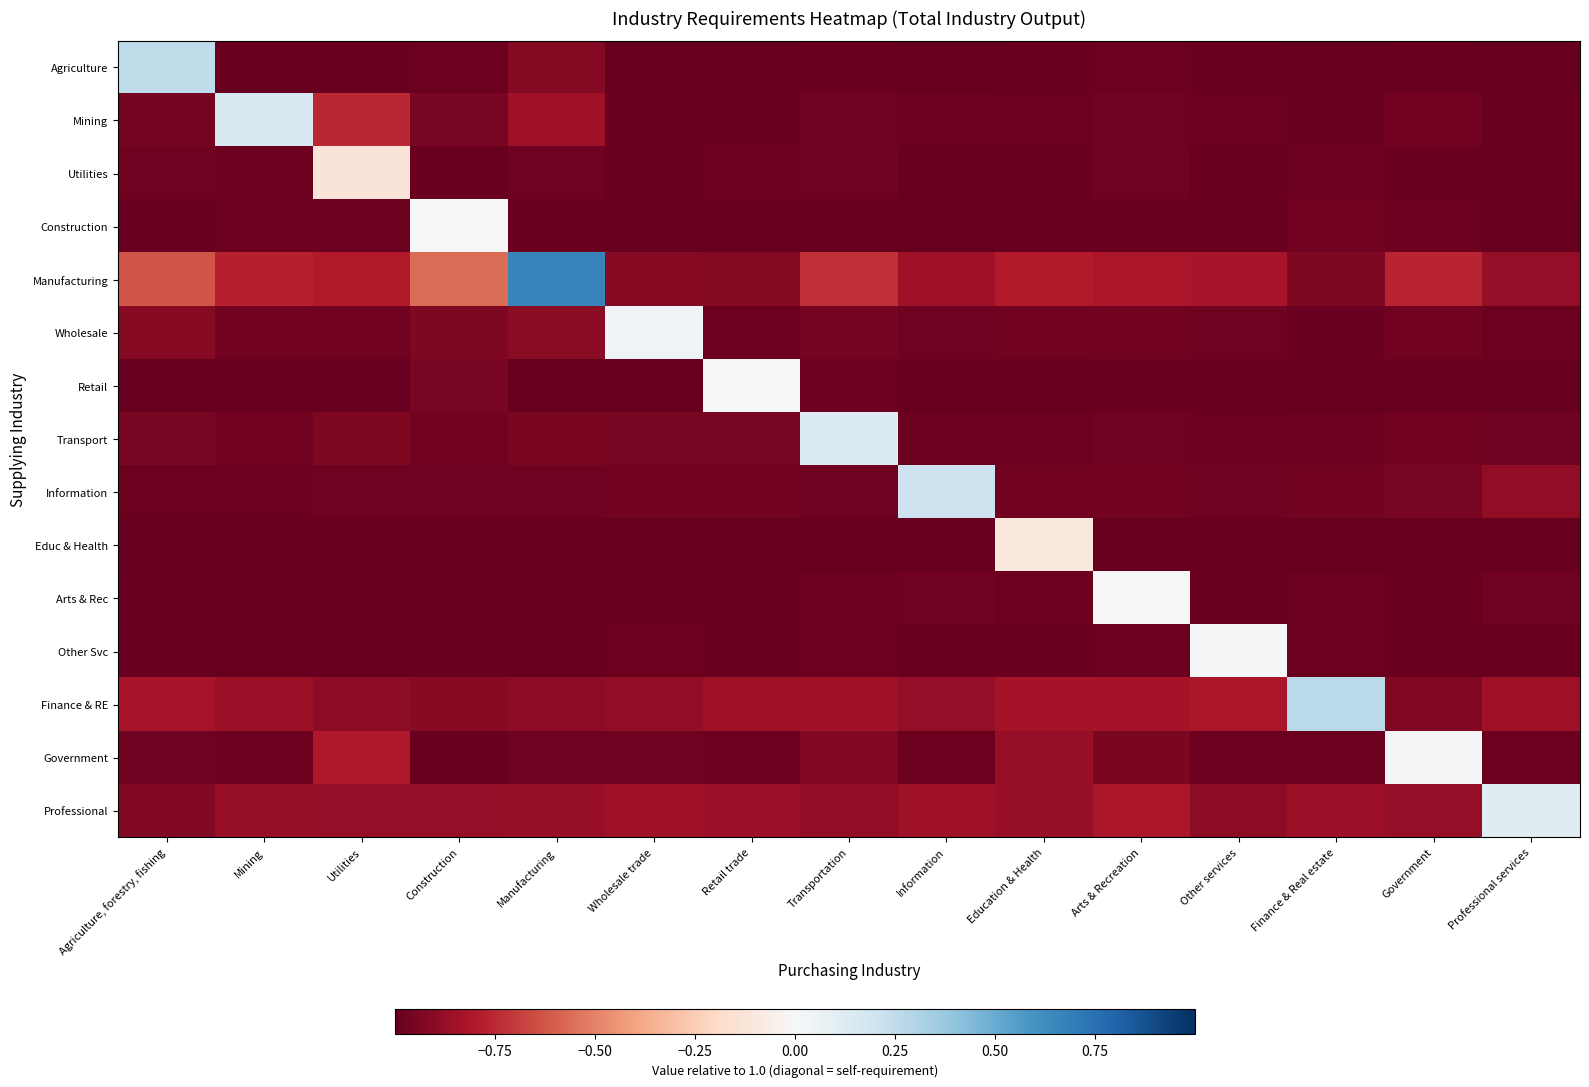

Reading right to left, what are all the values shown in this chart?

Agriculture: Professional services=-1.0	Government=-1.0	Finance & Real estate=-1.0	Other services=-1.0	Arts & Recreation=-1.0	Education & Health=-1.0	Information=-1.0	Transportation=-1.0	Retail trade=-1.0	Wholesale trade=-1.0	Manufacturing=-0.9	Construction=-1.0	Utilities=-1.0	Mining=-1.0	Agriculture, forestry, fishing=0.3
Mining: Professional services=-1.0	Government=-1.0	Finance & Real estate=-1.0	Other services=-1.0	Arts & Recreation=-1.0	Education & Health=-1.0	Information=-1.0	Transportation=-1.0	Retail trade=-1.0	Wholesale trade=-1.0	Manufacturing=-0.9	Construction=-0.9	Utilities=-0.8	Mining=0.2	Agriculture, forestry, fishing=-1.0
Utilities: Professional services=-1.0	Government=-1.0	Finance & Real estate=-1.0	Other services=-1.0	Arts & Recreation=-1.0	Education & Health=-1.0	Information=-1.0	Transportation=-1.0	Retail trade=-1.0	Wholesale trade=-1.0	Manufacturing=-1.0	Construction=-1.0	Utilities=-0.1	Mining=-1.0	Agriculture, forestry, fishing=-1.0
Construction: Professional services=-1.0	Government=-1.0	Finance & Real estate=-1.0	Other services=-1.0	Arts & Recreation=-1.0	Education & Health=-1.0	Information=-1.0	Transportation=-1.0	Retail trade=-1.0	Wholesale trade=-1.0	Manufacturing=-1.0	Construction=0.0	Utilities=-1.0	Mining=-1.0	Agriculture, forestry, fishing=-1.0
Manufacturing: Professional services=-0.9	Government=-0.8	Finance & Real estate=-0.9	Other services=-0.8	Arts & Recreation=-0.8	Education & Health=-0.8	Information=-0.8	Transportation=-0.7	Retail trade=-0.9	Wholesale trade=-0.9	Manufacturing=0.7	Construction=-0.6	Utilities=-0.8	Mining=-0.8	Agriculture, forestry, fishing=-0.6
Wholesale: Professional services=-1.0	Government=-1.0	Finance & Real estate=-1.0	Other services=-1.0	Arts & Recreation=-1.0	Education & Health=-1.0	Information=-1.0	Transportation=-1.0	Retail trade=-1.0	Wholesale trade=0.0	Manufacturing=-0.9	Construction=-0.9	Utilities=-1.0	Mining=-1.0	Agriculture, forestry, fishing=-0.9
Retail: Professional services=-1.0	Government=-1.0	Finance & Real estate=-1.0	Other services=-1.0	Arts & Recreation=-1.0	Education & Health=-1.0	Information=-1.0	Transportation=-1.0	Retail trade=0.0	Wholesale trade=-1.0	Manufacturing=-1.0	Construction=-0.9	Utilities=-1.0	Mining=-1.0	Agriculture, forestry, fishing=-1.0
Transport: Professional services=-1.0	Government=-1.0	Finance & Real estate=-1.0	Other services=-1.0	Arts & Recreation=-1.0	Education & Health=-1.0	Information=-1.0	Transportation=0.1	Retail trade=-0.9	Wholesale trade=-0.9	Manufacturing=-0.9	Construction=-1.0	Utilities=-0.9	Mining=-1.0	Agriculture, forestry, fishing=-0.9
Information: Professional services=-0.9	Government=-1.0	Finance & Real estate=-1.0	Other services=-1.0	Arts & Recreation=-1.0	Education & Health=-1.0	Information=0.2	Transportation=-1.0	Retail trade=-1.0	Wholesale trade=-1.0	Manufacturing=-1.0	Construction=-1.0	Utilities=-1.0	Mining=-1.0	Agriculture, forestry, fishing=-1.0
Educ & Health: Professional services=-1.0	Government=-1.0	Finance & Real estate=-1.0	Other services=-1.0	Arts & Recreation=-1.0	Education & Health=-0.1	Information=-1.0	Transportation=-1.0	Retail trade=-1.0	Wholesale trade=-1.0	Manufacturing=-1.0	Construction=-1.0	Utilities=-1.0	Mining=-1.0	Agriculture, forestry, fishing=-1.0
Arts & Rec: Professional services=-1.0	Government=-1.0	Finance & Real estate=-1.0	Other services=-1.0	Arts & Recreation=0.0	Education & Health=-1.0	Information=-1.0	Transportation=-1.0	Retail trade=-1.0	Wholesale trade=-1.0	Manufacturing=-1.0	Construction=-1.0	Utilities=-1.0	Mining=-1.0	Agriculture, forestry, fishing=-1.0
Other Svc: Professional services=-1.0	Government=-1.0	Finance & Real estate=-1.0	Other services=0.0	Arts & Recreation=-1.0	Education & Health=-1.0	Information=-1.0	Transportation=-1.0	Retail trade=-1.0	Wholesale trade=-1.0	Manufacturing=-1.0	Construction=-1.0	Utilities=-1.0	Mining=-1.0	Agriculture, forestry, fishing=-1.0
Finance & RE: Professional services=-0.8	Government=-0.9	Finance & Real estate=0.3	Other services=-0.8	Arts & Recreation=-0.8	Education & Health=-0.8	Information=-0.9	Transportation=-0.8	Retail trade=-0.8	Wholesale trade=-0.9	Manufacturing=-0.9	Construction=-0.9	Utilities=-0.9	Mining=-0.9	Agriculture, forestry, fishing=-0.8
Government: Professional services=-1.0	Government=0.0	Finance & Real estate=-1.0	Other services=-1.0	Arts & Recreation=-0.9	Education & Health=-0.9	Information=-1.0	Transportation=-0.9	Retail trade=-1.0	Wholesale trade=-1.0	Manufacturing=-1.0	Construction=-1.0	Utilities=-0.8	Mining=-1.0	Agriculture, forestry, fishing=-1.0
Professional: Professional services=0.1	Government=-0.9	Finance & Real estate=-0.9	Other services=-0.9	Arts & Recreation=-0.8	Education & Health=-0.9	Information=-0.8	Transportation=-0.9	Retail trade=-0.9	Wholesale trade=-0.8	Manufacturing=-0.9	Construction=-0.9	Utilities=-0.9	Mining=-0.9	Agriculture, forestry, fishing=-0.9